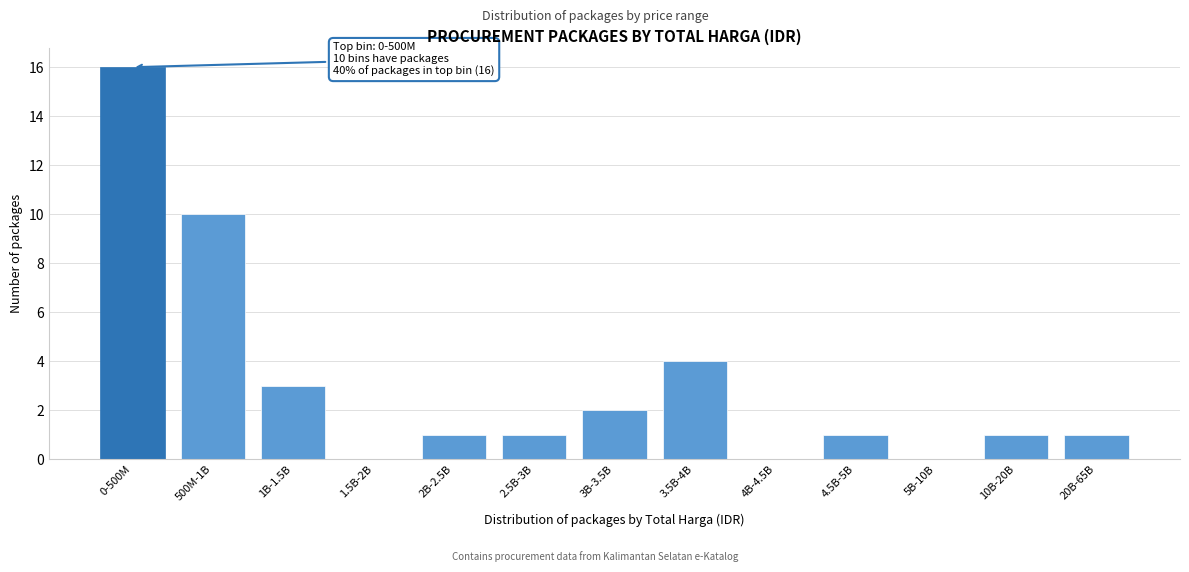

Reading right to left, transcribe all the data shown in this chart.

20B-65B=1	10B-20B=1	5B-10B=0	4.5B-5B=1	4B-4.5B=0	3.5B-4B=4	3B-3.5B=2	2.5B-3B=1	2B-2.5B=1	1.5B-2B=0	1B-1.5B=3	500M-1B=10	0-500M=16